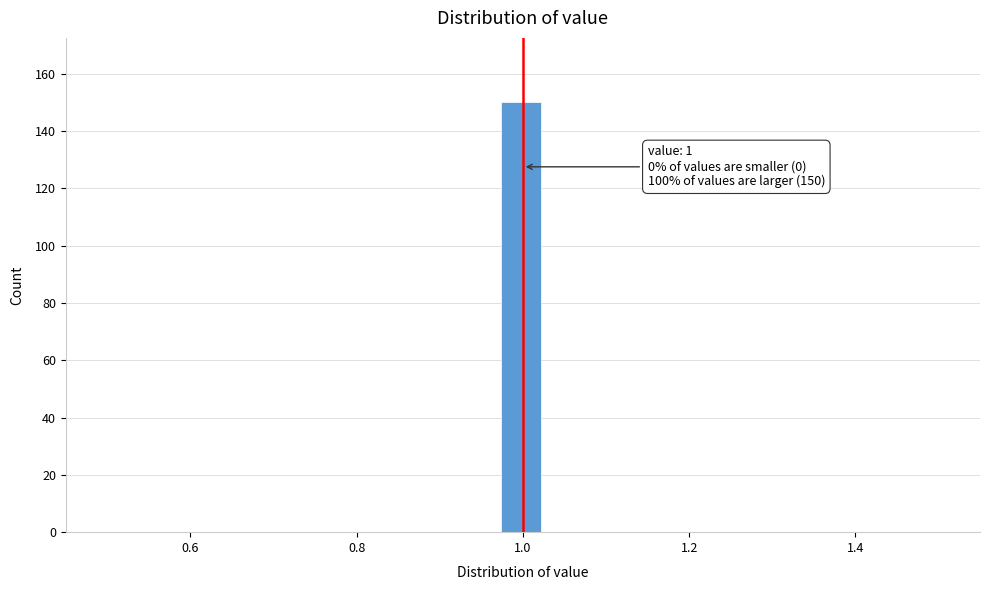

Around what value on the x-axis is the tallest bar? Give the approximate position of its centre, as read against the axis.

1.00